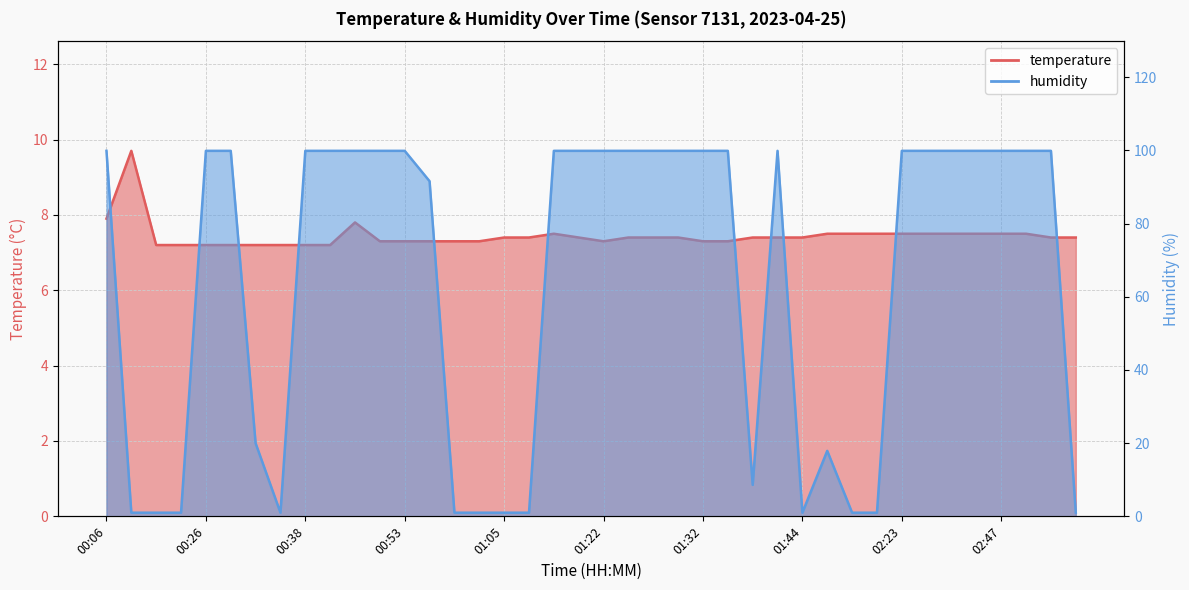

Reading left to right, transcribe all the data shown in this chart.

temperature: 00:06=7.9	00:09=9.7	00:21=7.2	00:24=7.2	00:26=7.2	00:28=7.2	00:31=7.2	00:33=7.2	00:38=7.2	00:41=7.2	00:43=7.8	00:50=7.3	00:53=7.3	00:55=7.3	01:00=7.3	01:03=7.3	01:05=7.4	01:08=7.4	01:10=7.5	01:20=7.4	01:22=7.3	01:25=7.4	01:27=7.4	01:29=7.4	01:32=7.3	01:37=7.3	01:39=7.4	01:42=7.4	01:44=7.4	01:49=7.5	01:54=7.5	01:56=7.5	02:23=7.5	02:26=7.5	02:43=7.5	02:45=7.5	02:47=7.5	02:55=7.5	03:00=7.4	03:19=7.4
humidity: 00:06=99.9	00:09=1.0	00:21=1.0	00:24=1.0	00:26=99.9	00:28=99.9	00:31=20.0	00:33=1.0	00:38=99.9	00:41=99.9	00:43=99.9	00:50=99.9	00:53=99.9	00:55=91.6	01:00=1.0	01:03=1.0	01:05=1.0	01:08=1.0	01:10=99.9	01:20=99.9	01:22=99.9	01:25=99.9	01:27=99.9	01:29=99.9	01:32=99.9	01:37=99.9	01:39=8.6	01:42=99.9	01:44=1.0	01:49=17.9	01:54=1.0	01:56=1.0	02:23=99.9	02:26=99.9	02:43=99.9	02:45=99.9	02:47=99.9	02:55=99.9	03:00=99.9	03:19=1.0